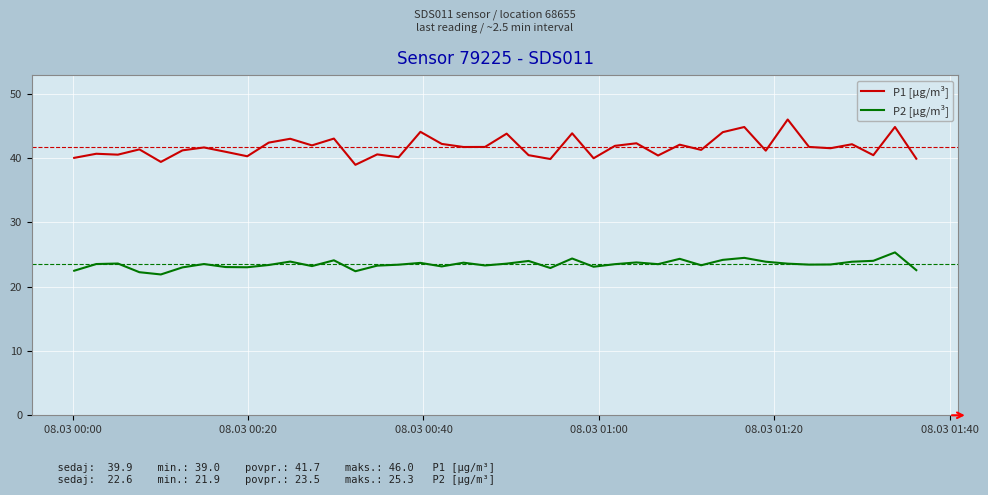

Does the chart have visible grid lines?

Yes